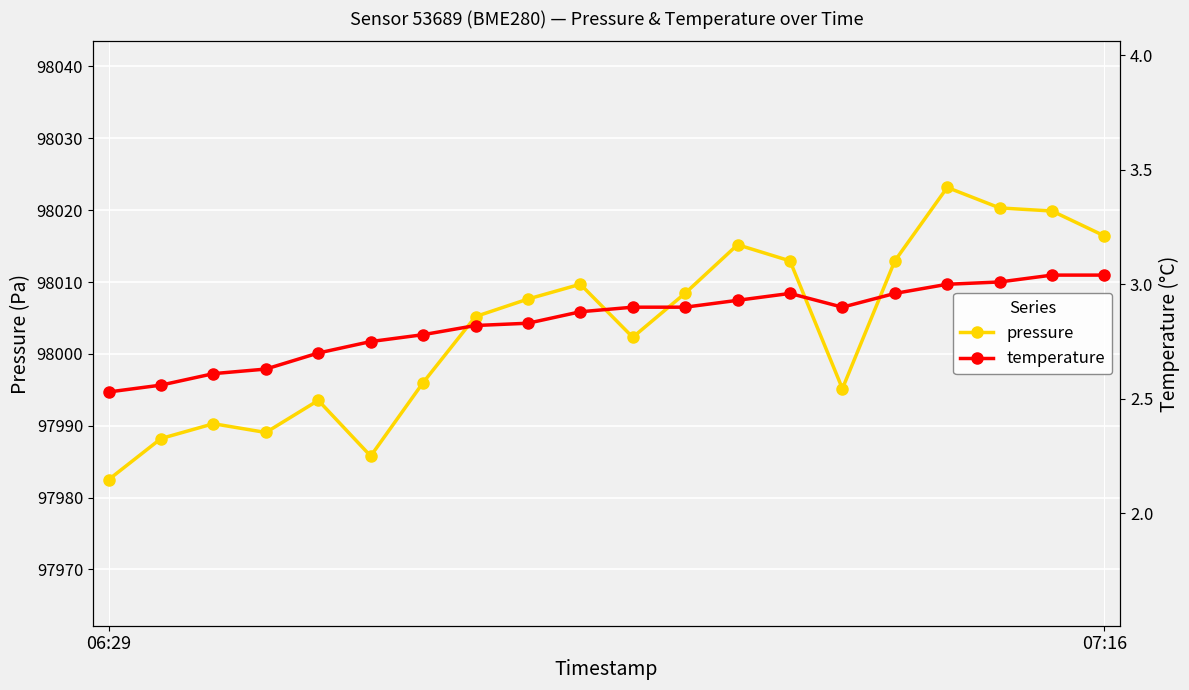

True or false: temperature and pressure cross at least once.

False